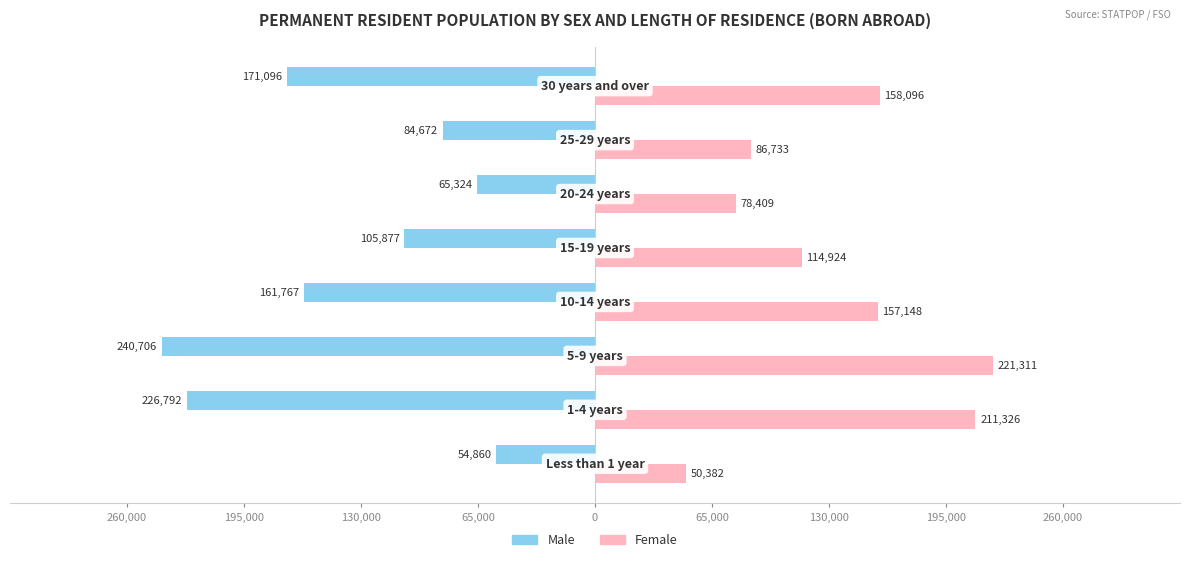

What are all the series names shown in the legend?

Male, Female